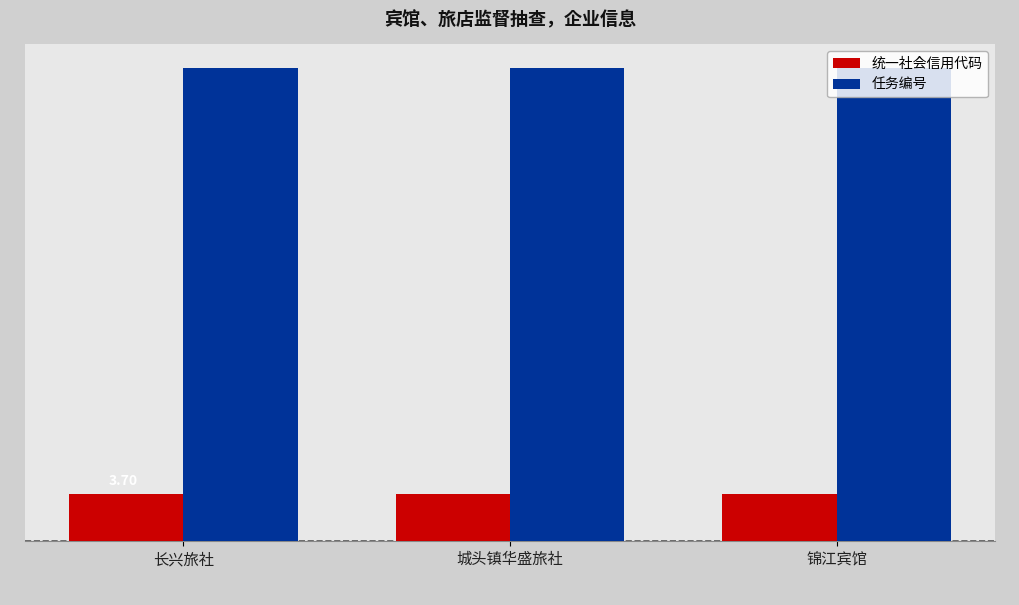

Are the bars horizontal?

No